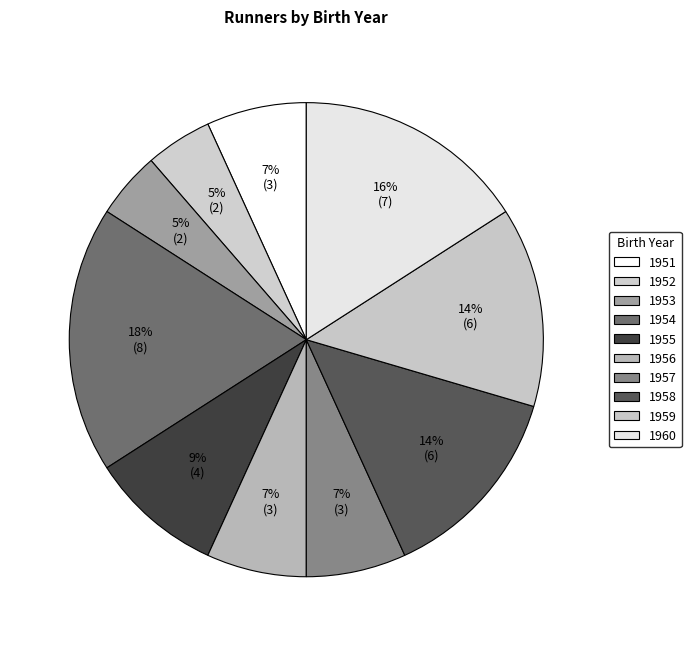

To the nearest percent, what percentage of the pie is 1960?

16%